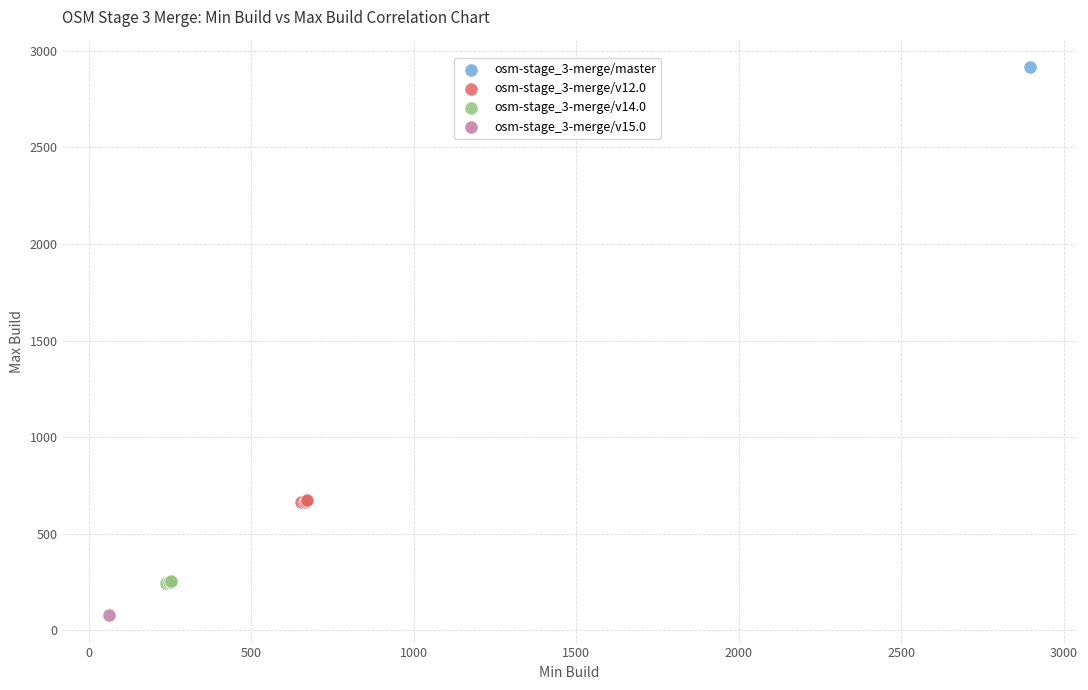

Which series contains the highest Y value?

osm-stage_3-merge/master